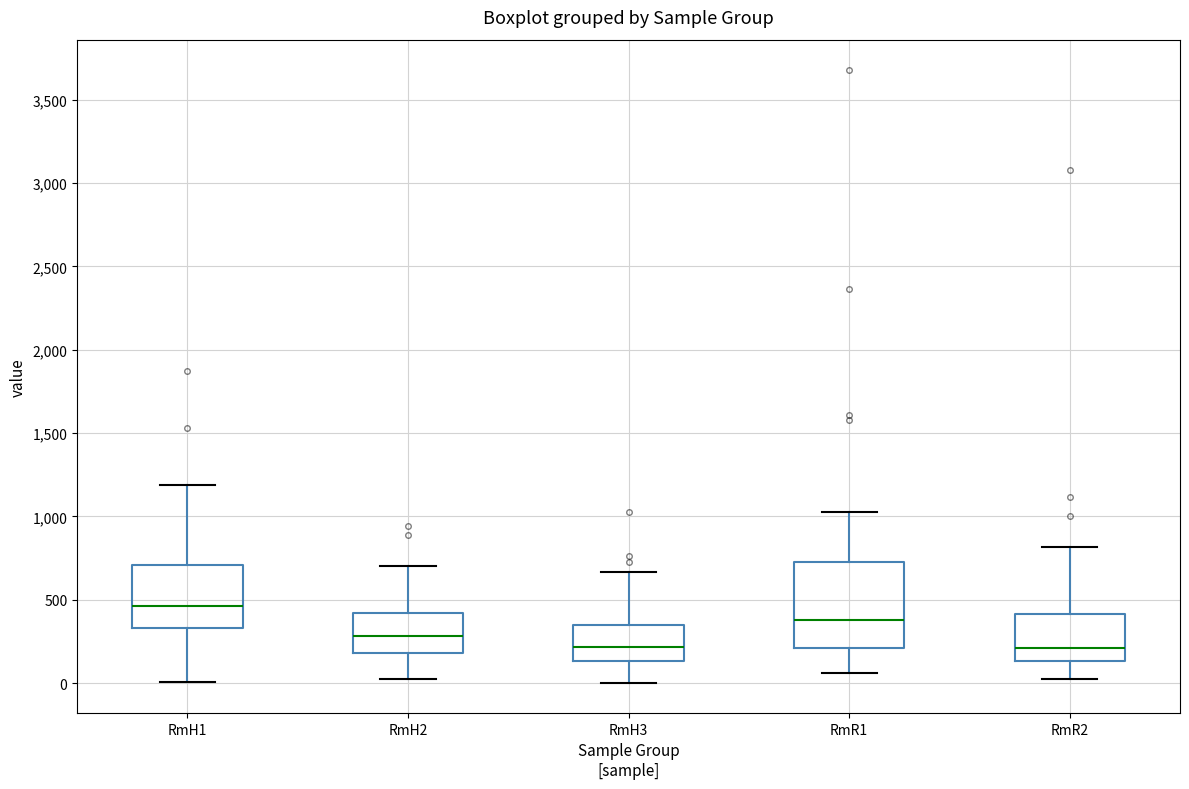

Which box is the tallest, from its lower edge to its upper edge?

RmR1